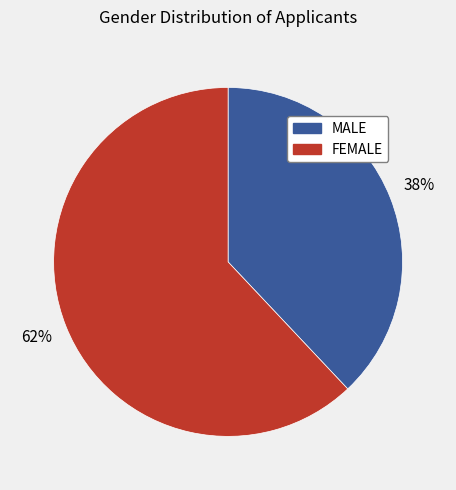

Do FEMALE and MALE together represent more than half of the pie?

Yes